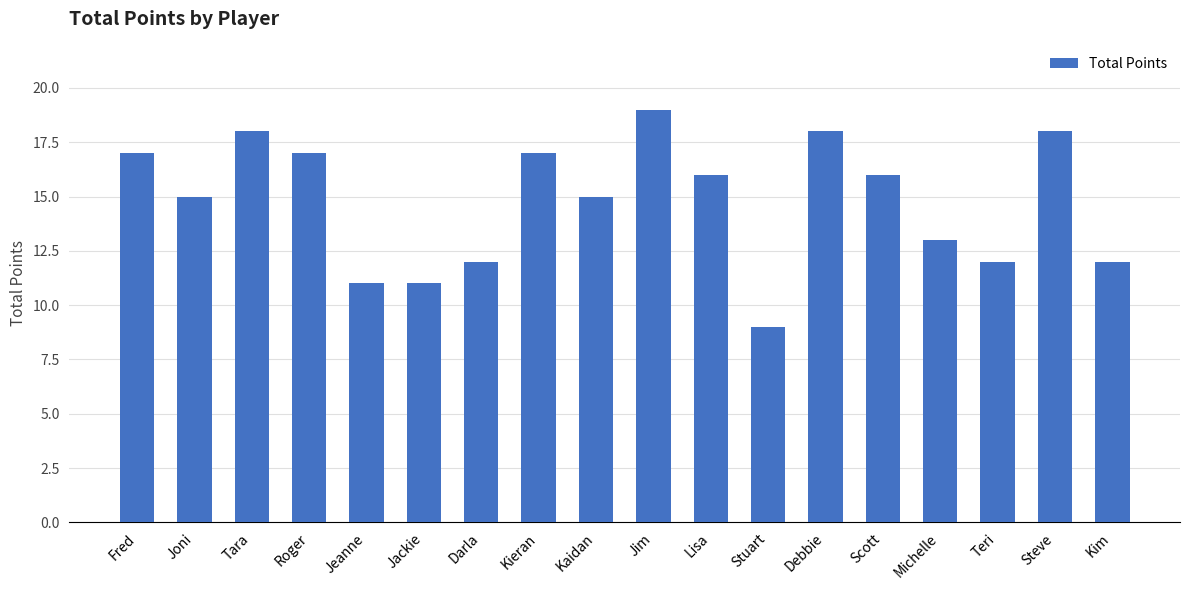

What is the sum of the values at Roger and Tara?

35